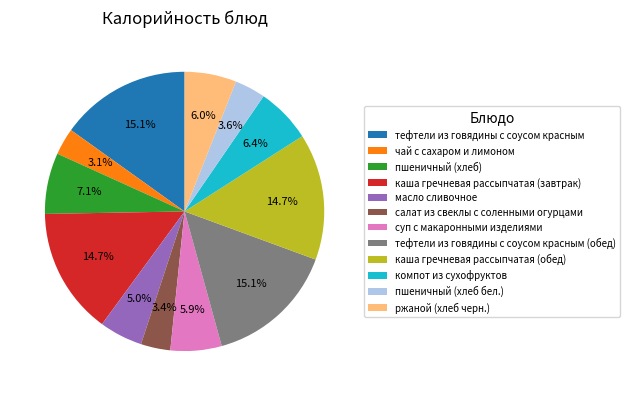

To the nearest percent, what is the combined percentage of компот из сухофруктов and тефтели из говядины с соусом красным (обед)?

21%